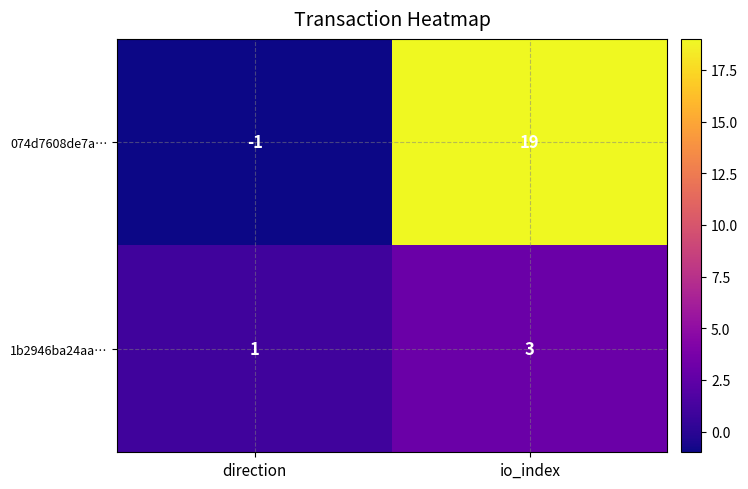

What value does the 1b2946ba24aa… series have at io_index?

3